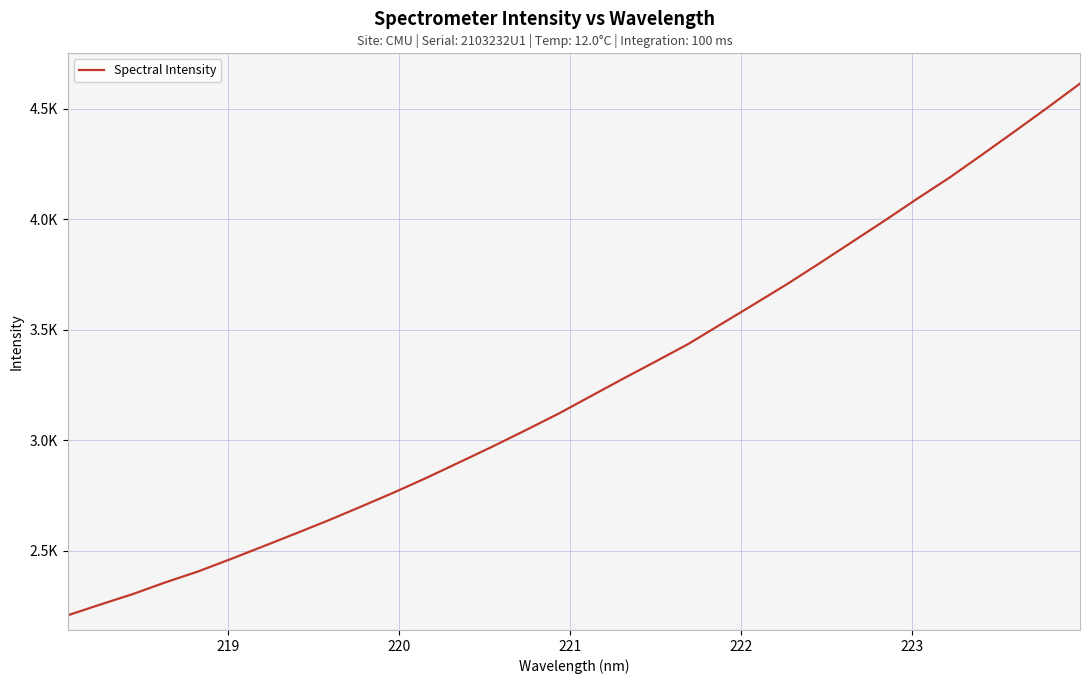

Count the number of data series in this chart.

1